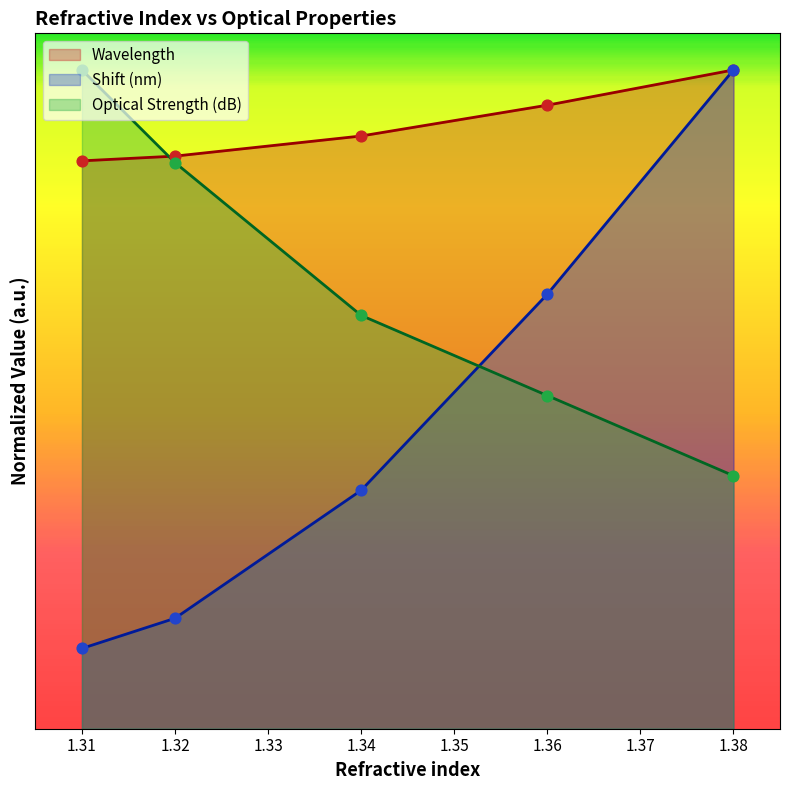

Which series reaches the maximum Y coordinate?

Wavelength